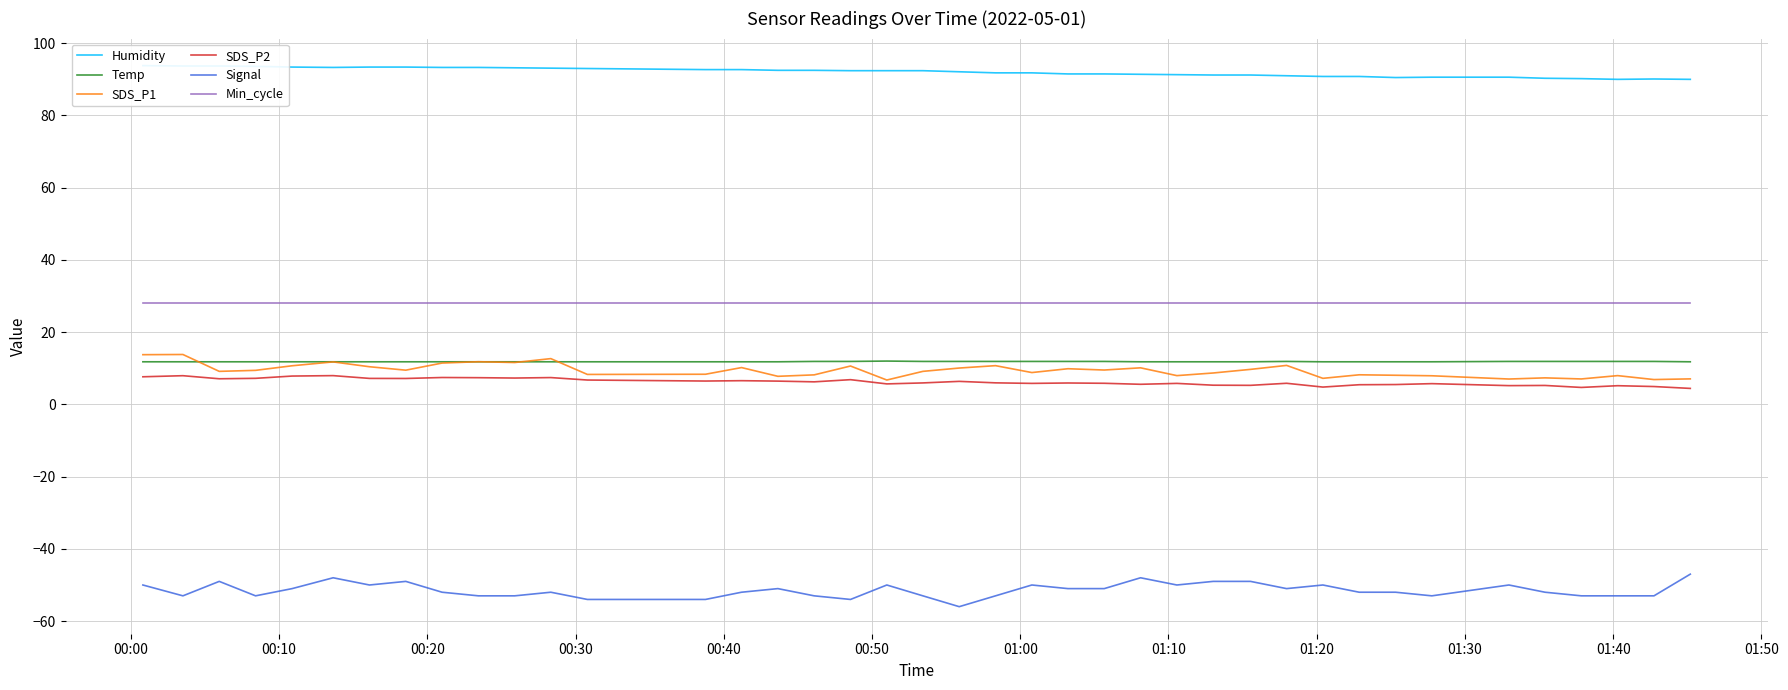

What are all the series names shown in the legend?

Humidity, Temp, SDS_P1, SDS_P2, Signal, Min_cycle